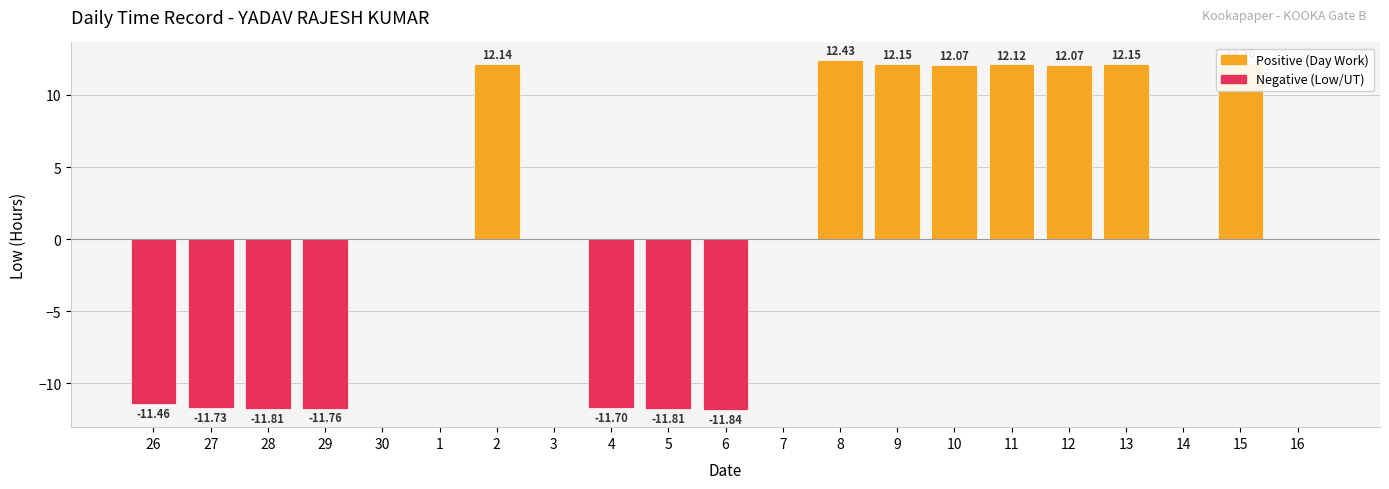

How many data points in Day Work / Positive are above 0?

8